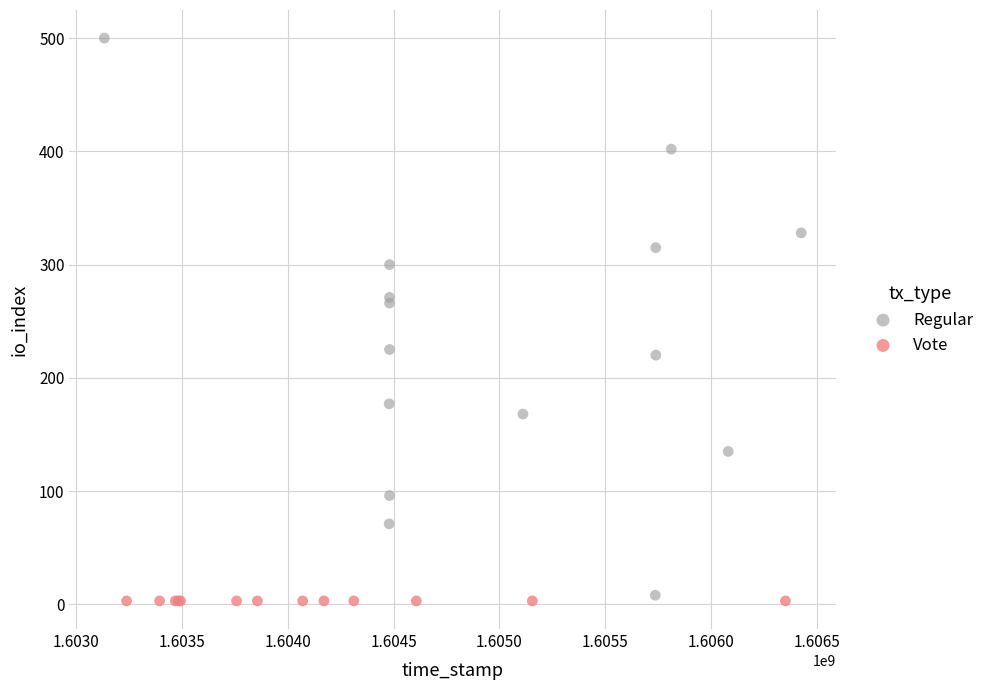

Which series contains the highest Y value?

Regular